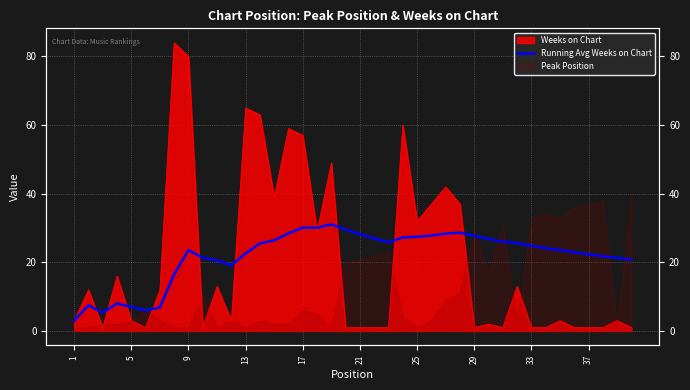

How many lines are shown in the chart?

1